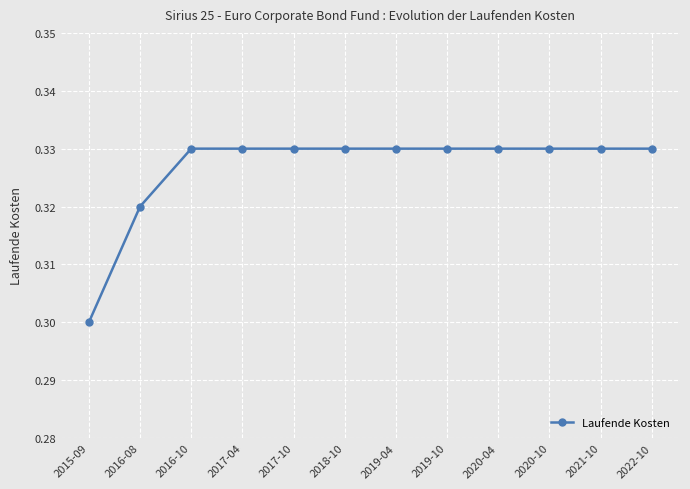

What is the sum of the values at 2020-10 and 2022-10?

0.7